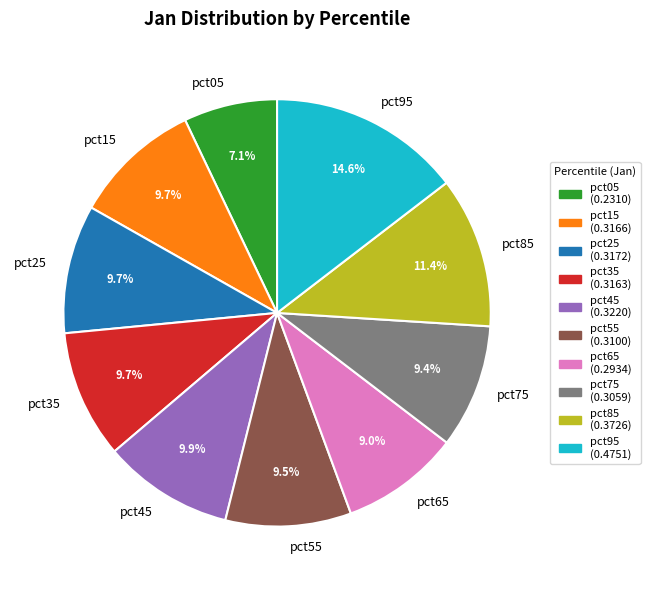

Which has a higher value, pct95 or pct75?

pct95